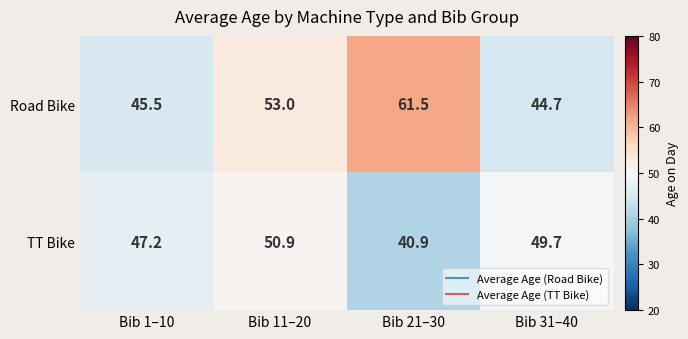

Rank the series by their maximum value, from lowest to highest.

TT Bike, Road Bike